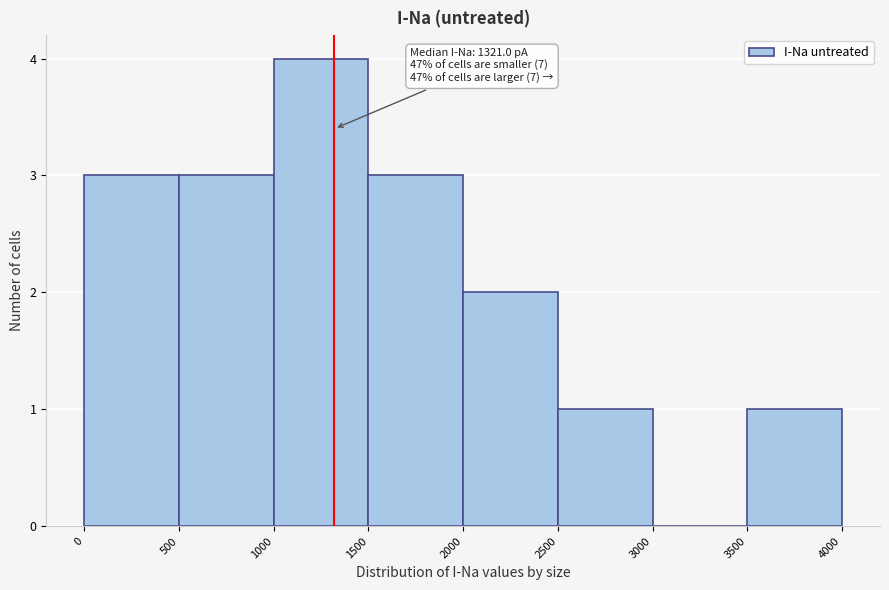

Which range on the x-axis has the tallest bar?

1000 to 1500